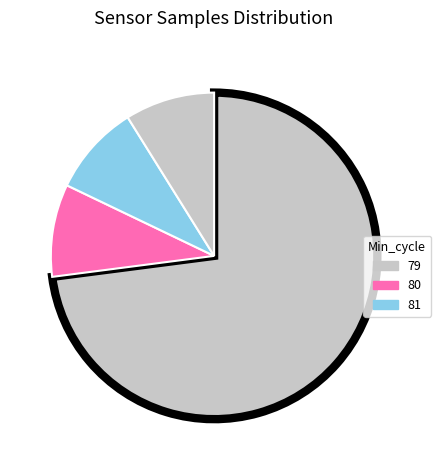

How many segments does this pie chart have?

4